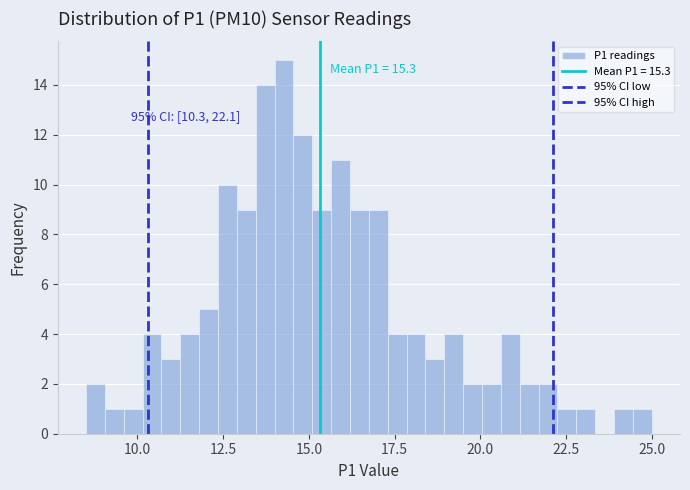

Read against the x-axis, roughly where is the centre of the tallest bar?

14.5